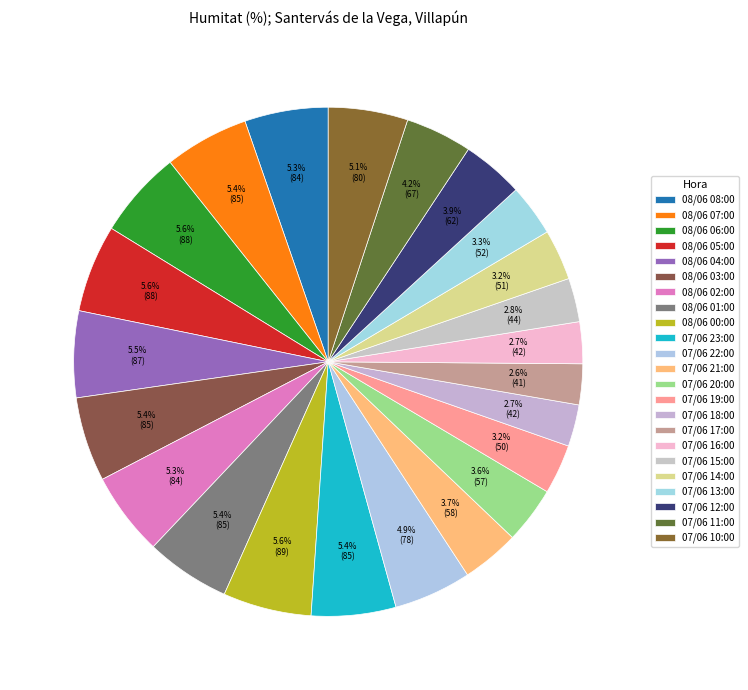

Do 08/06 00:00 and 07/06 11:00 together represent more than half of the pie?

No